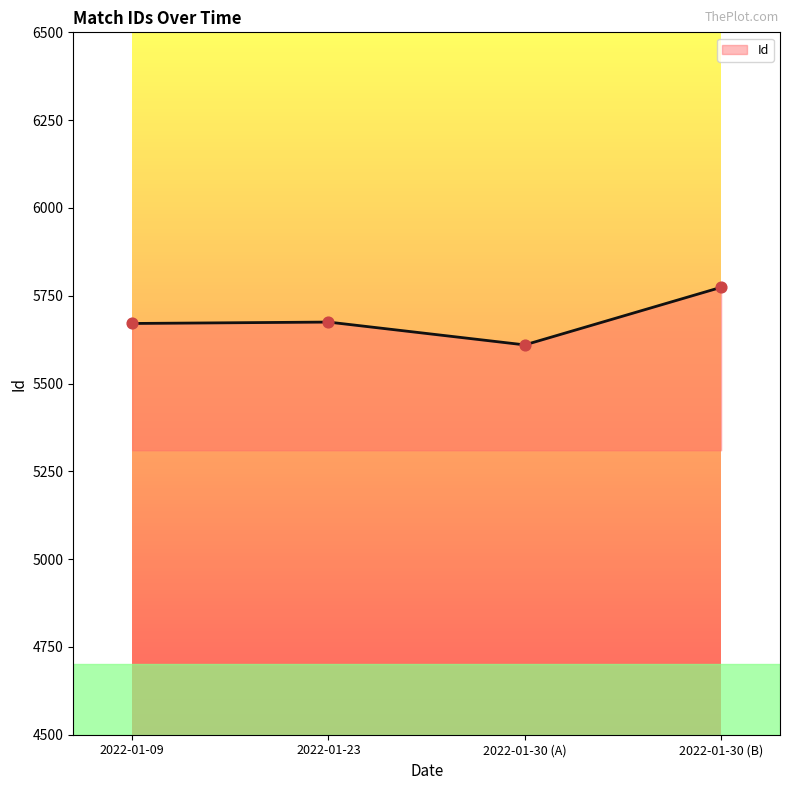

Which has a higher value, 2022-01-30 (B) or 2022-01-23?

2022-01-30 (B)